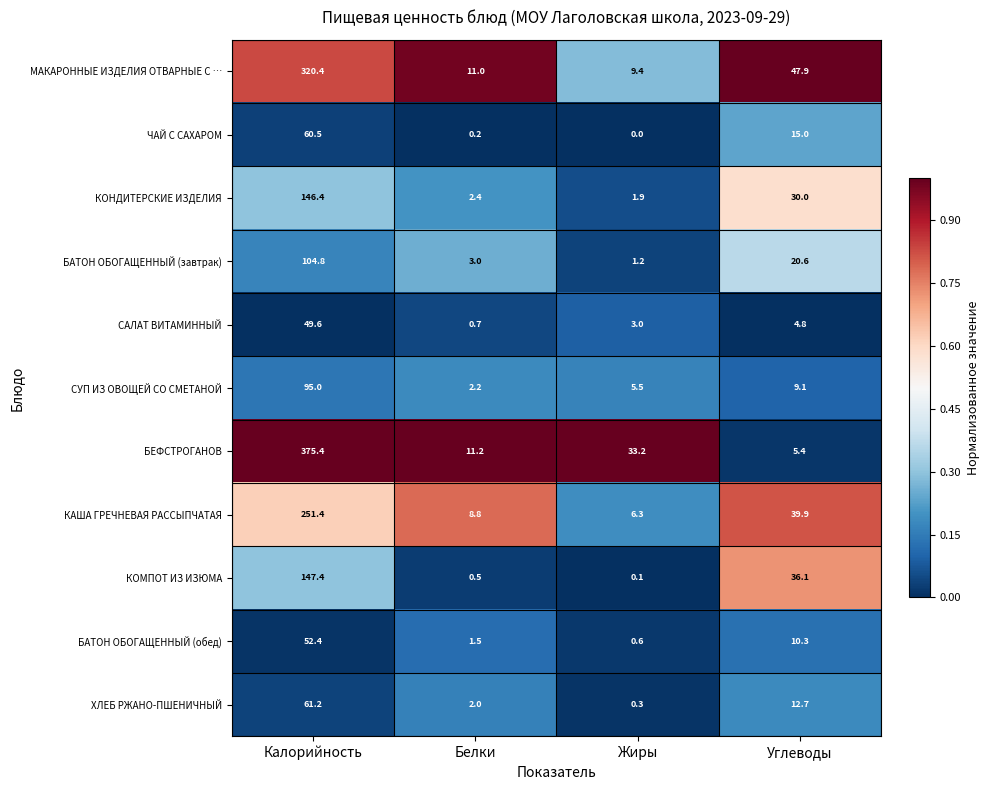

List the labels in order of САЛАТ ВИТАМИННЫЙ value, smallest first.

Белки, Жиры, Углеводы, Калорийность